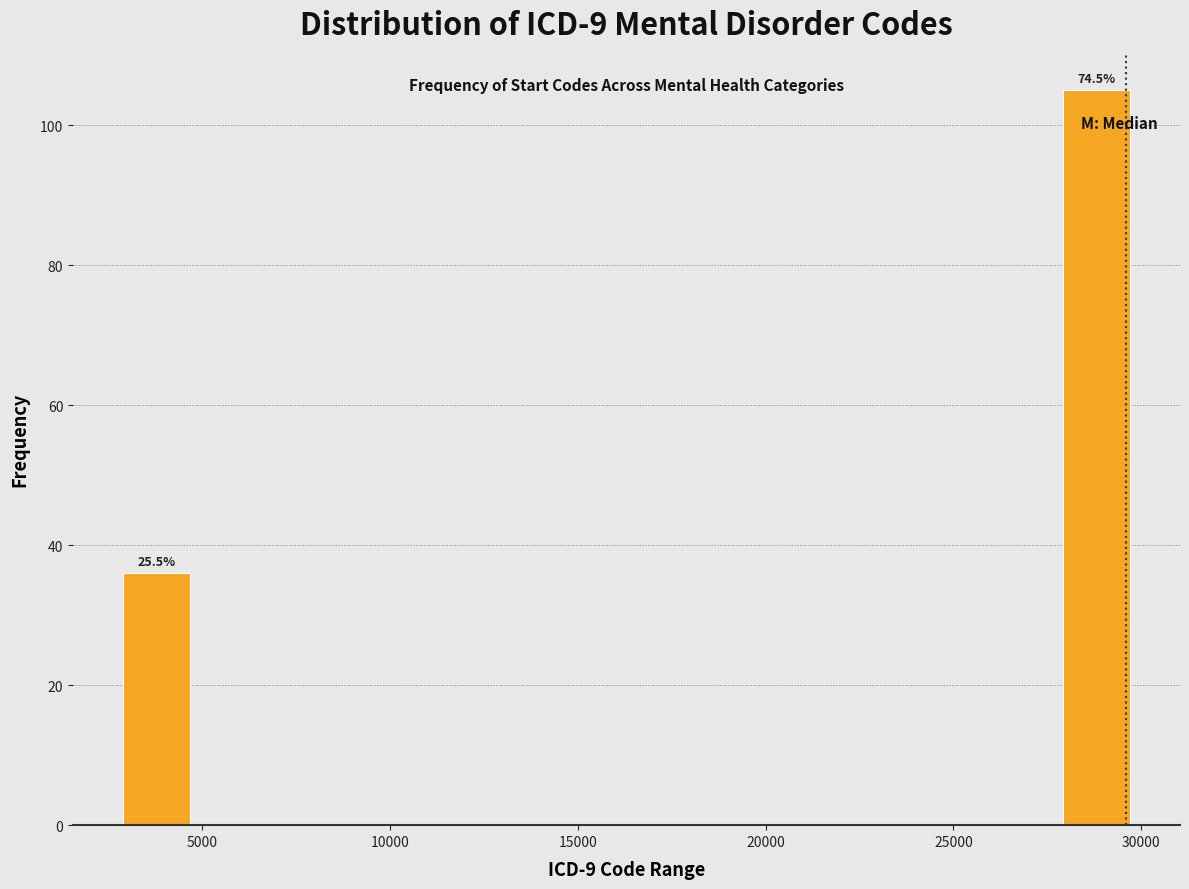

Read against the x-axis, roughly where is the centre of the tallest bar?

29000